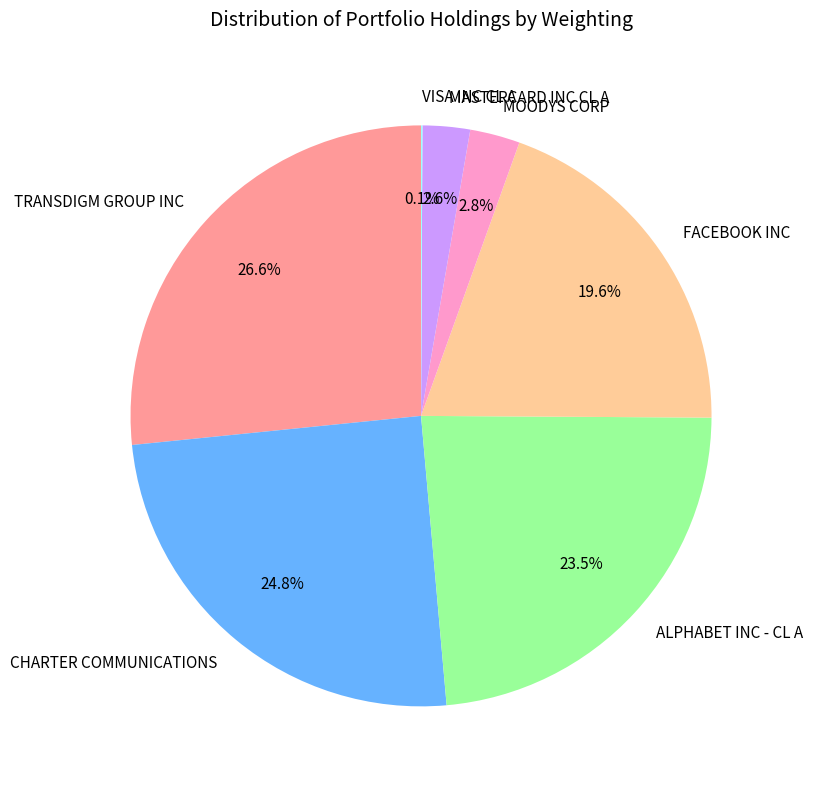

What percentage do MASTERCARD INC CL A and ALPHABET INC - CL A together represent?

26.1%